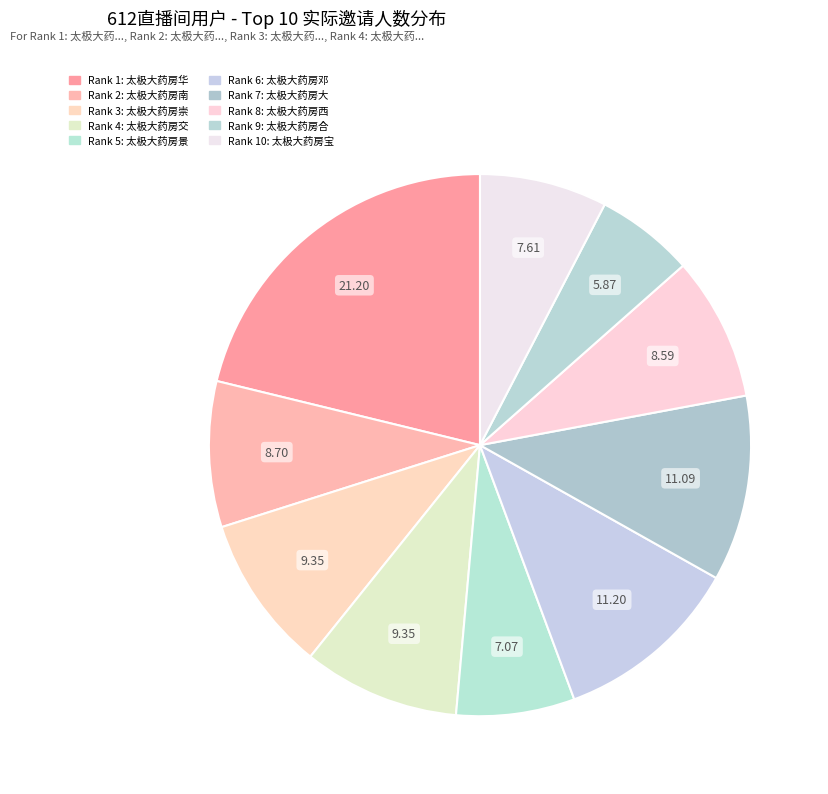

Which category has the biggest portion of the pie?

1